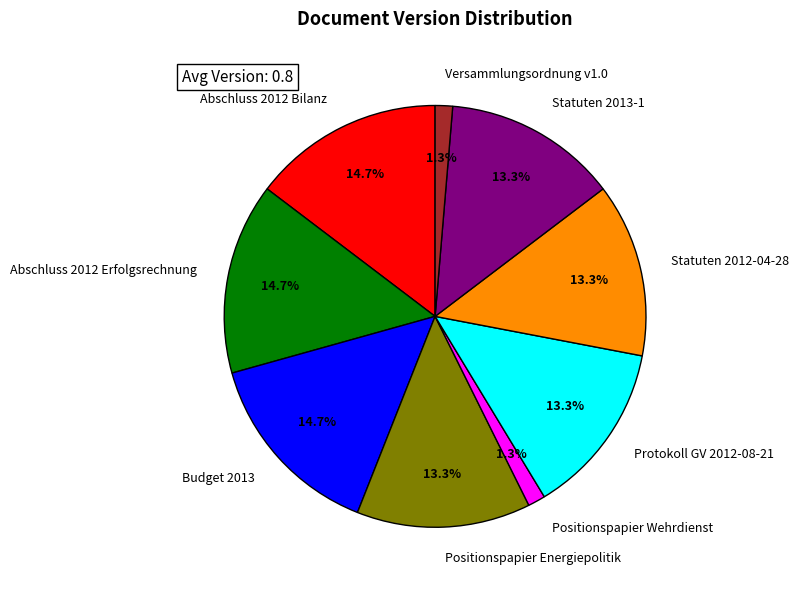

How much of the chart is everything except Budget 2013?

85.3%